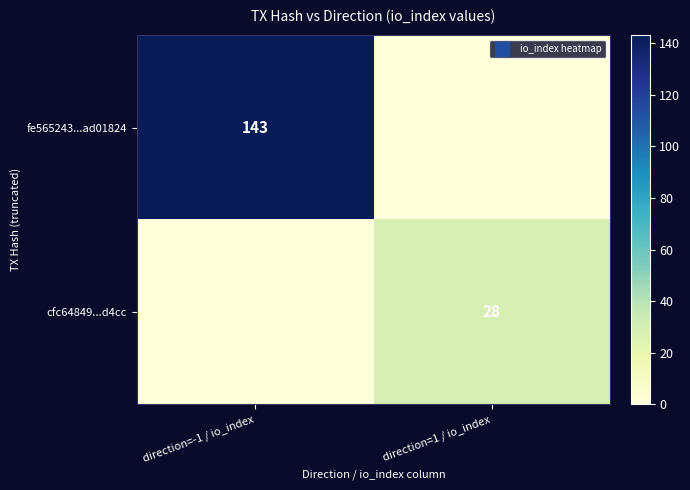

Which category has the lowest value in the fe565243...ad01824 series?

direction=1 / io_index